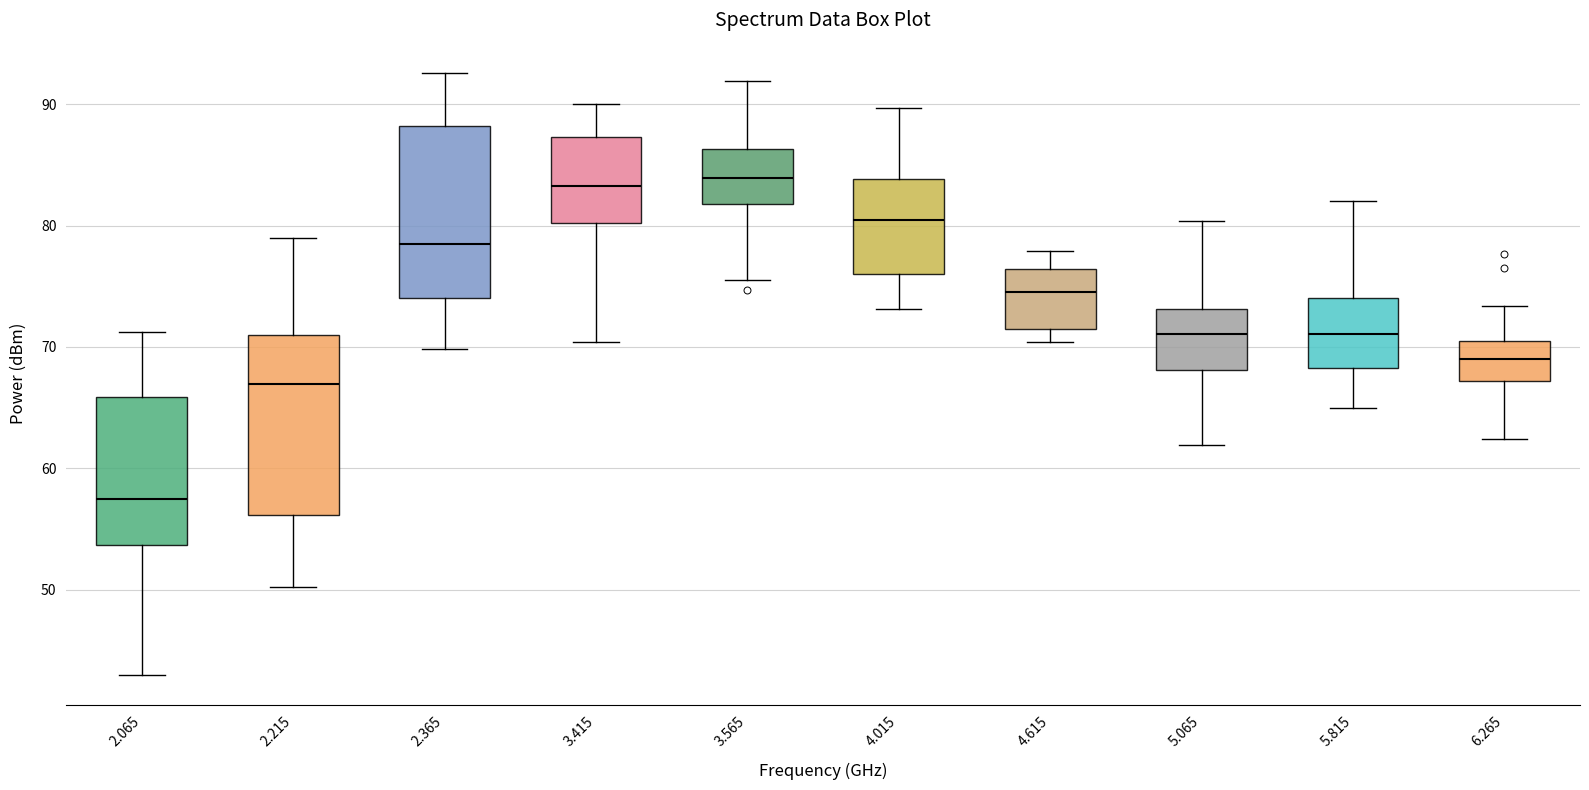

Where does the lower whisker of the box at x = 6.265 end on the y-axis? The values are not printed on the chart, so give them approximately, as read against the axis.

62